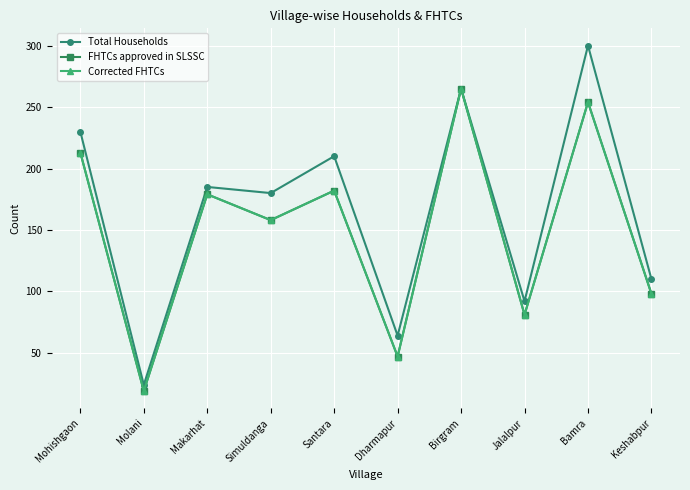

What is the minimum value shown in the chart?

19